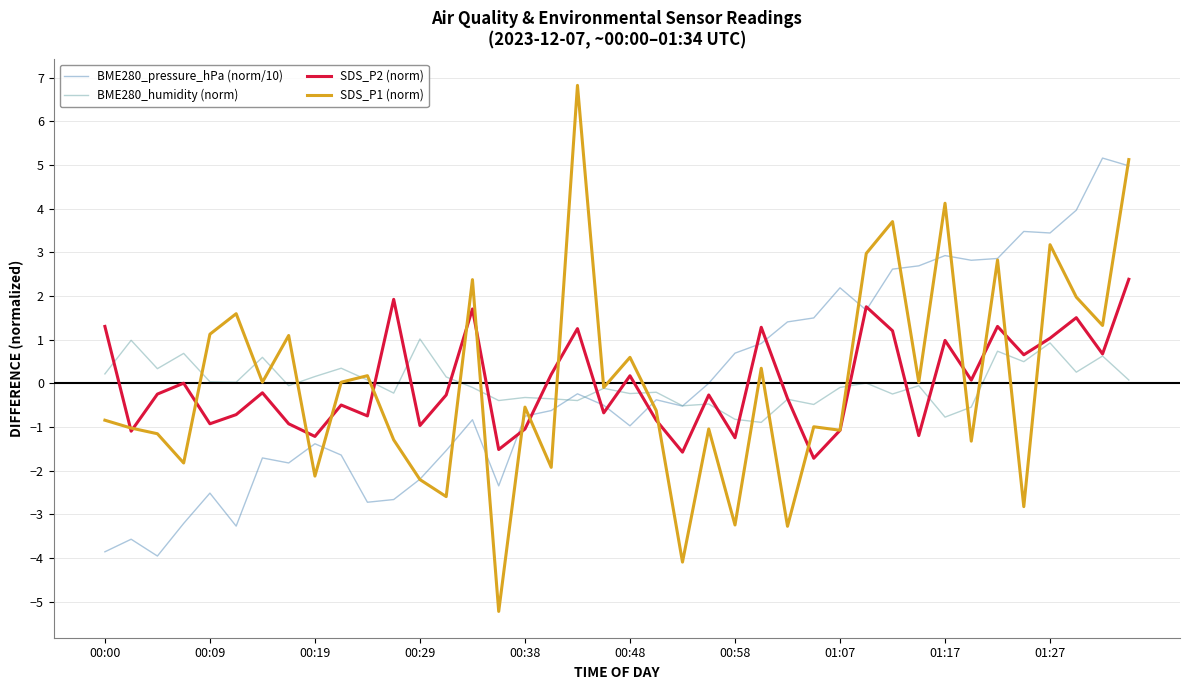

What is the highest value of the SDS_P2 (norm) series?

2.4